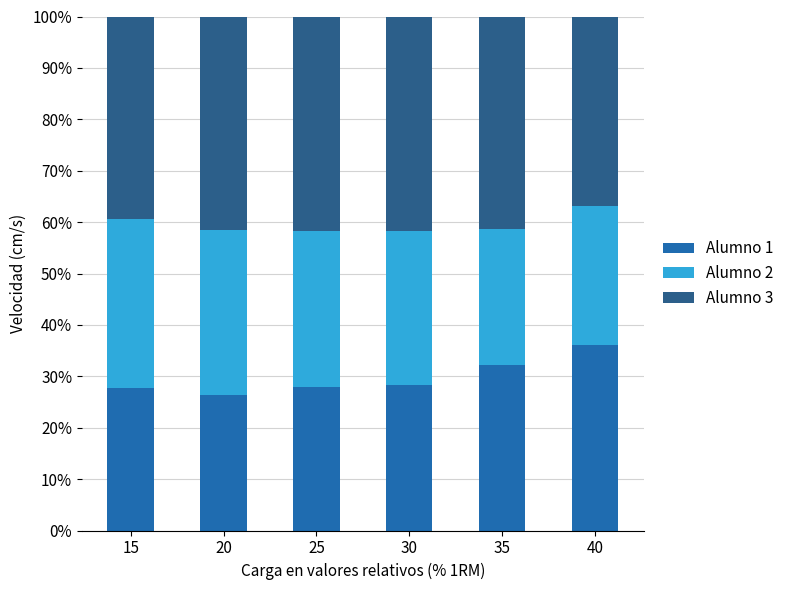

Read the Alumno 1 value at 15.

27.8